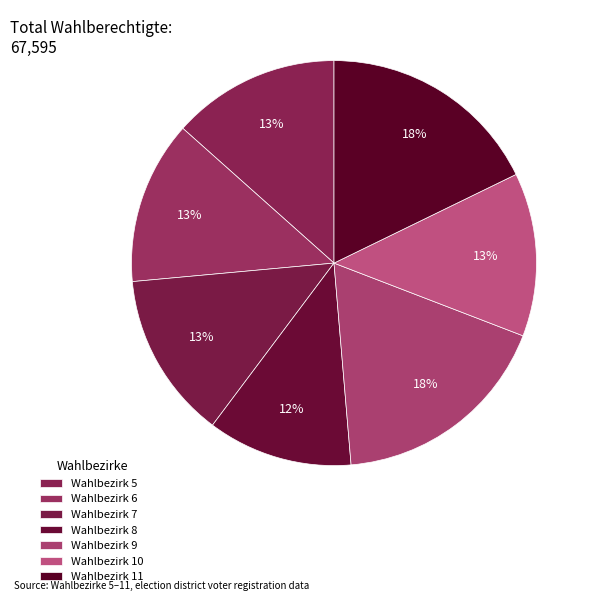

Does any single category account for the majority?

No